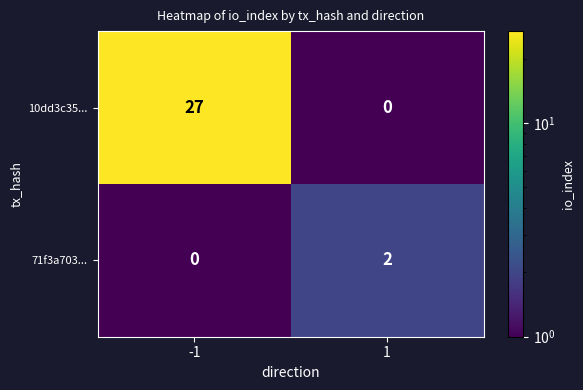

Is it true that 10dd3c35... equals 15 at -1?

False